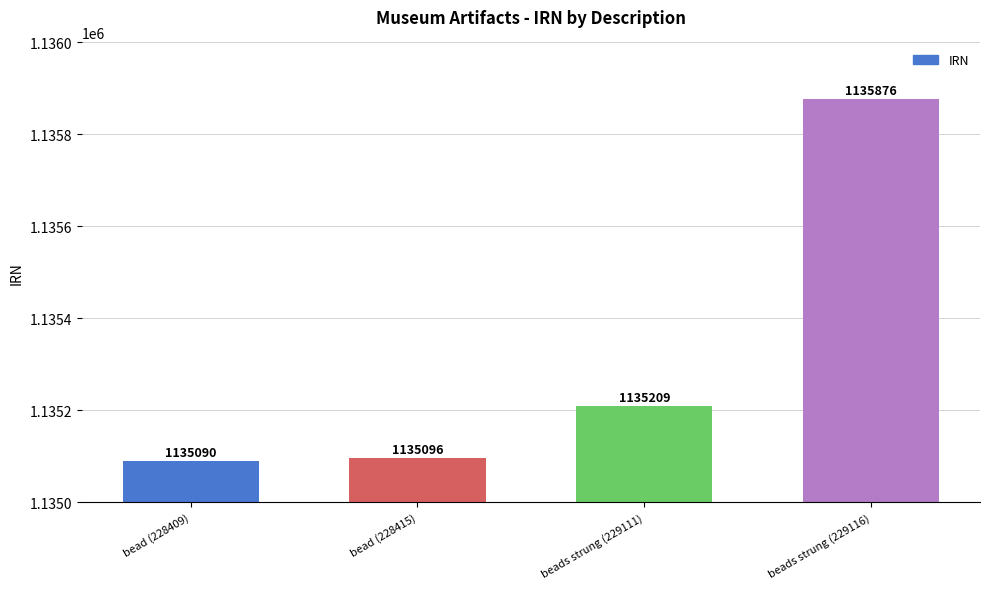

What is the ratio of the value at beads strung (229111) to the value at beads strung (229116)?

1.0